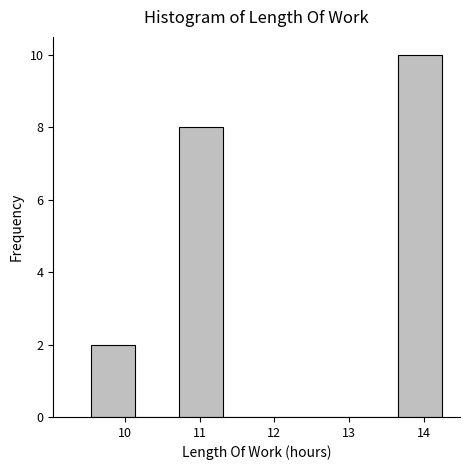

Reading left to right, list every bar in this chart as the range it spans on the x-axis followed by its height. Neither the bar edges nor the heights are printed on the chart, so give them approximately, as read against the axes.

9.5 to 10.1: 2
10.1 to 10.7: 0
10.7 to 11.3: 8
11.3 to 11.9: 0
11.9 to 12.5: 0
12.5 to 13.1: 0
13.1 to 13.7: 0
13.7 to 14.3: 10